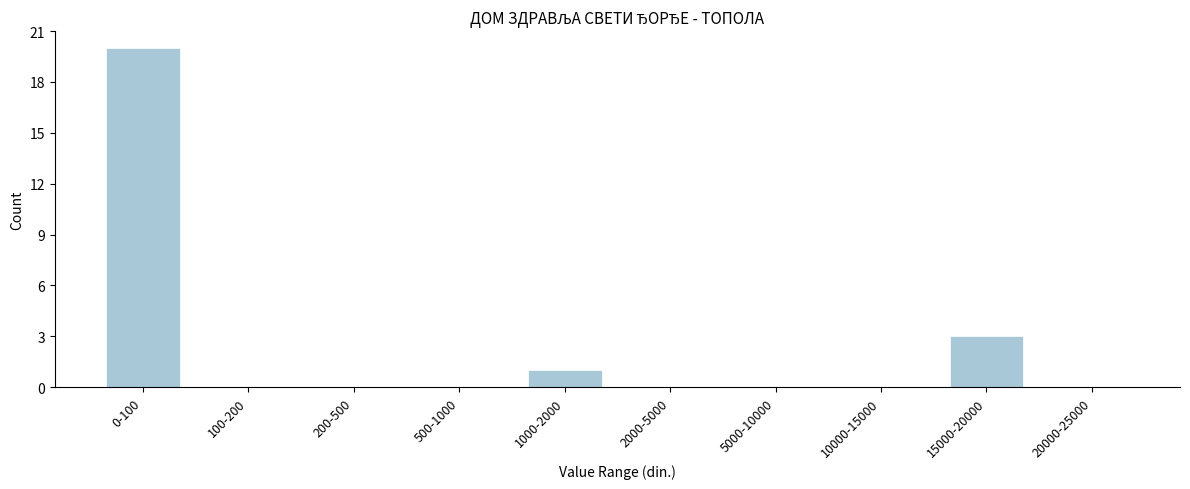

Reading left to right, what are all the values shown in this chart?

0-100=20	100-200=0	200-500=0	500-1000=0	1000-2000=1	2000-5000=0	5000-10000=0	10000-15000=0	15000-20000=3	20000-25000=0